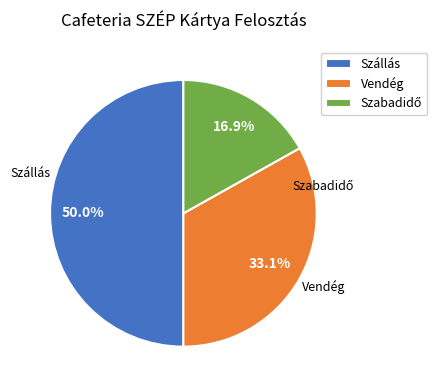

Which slice is the largest?

Szállás